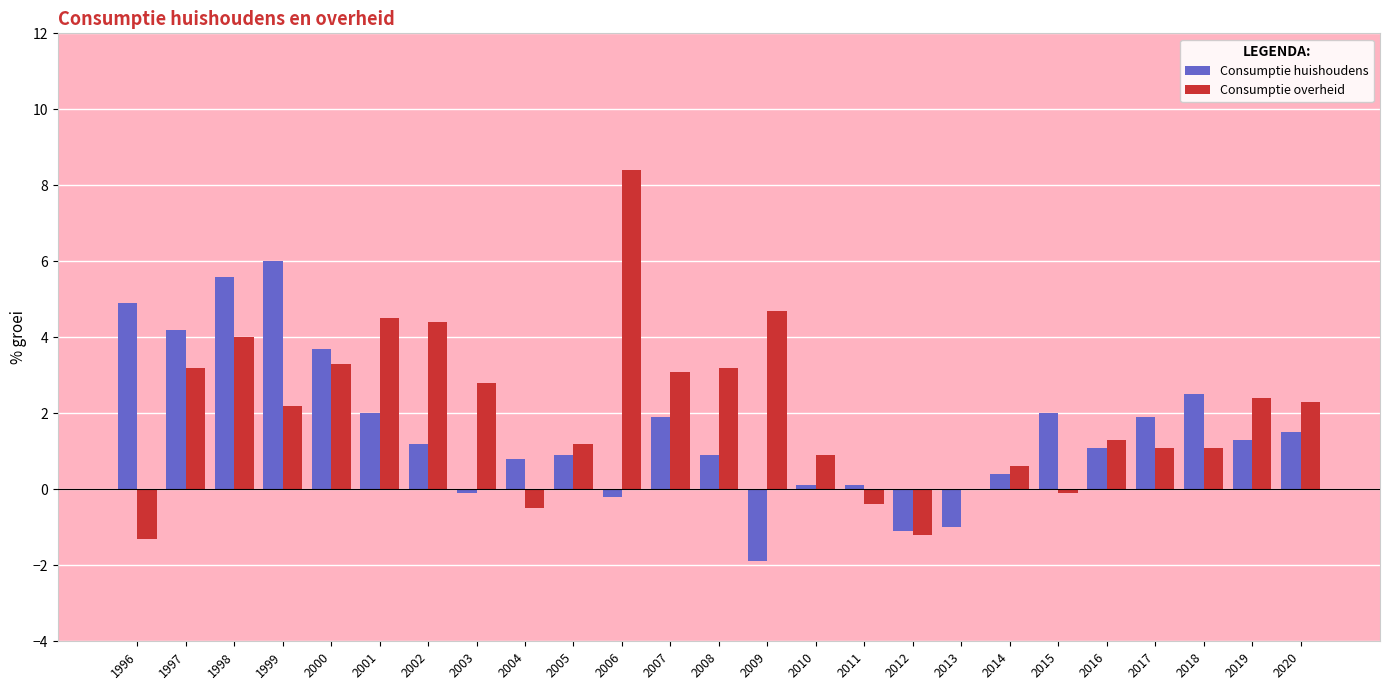

Is it true that Consumptie huishoudens equals 5.0 at 2000?

False